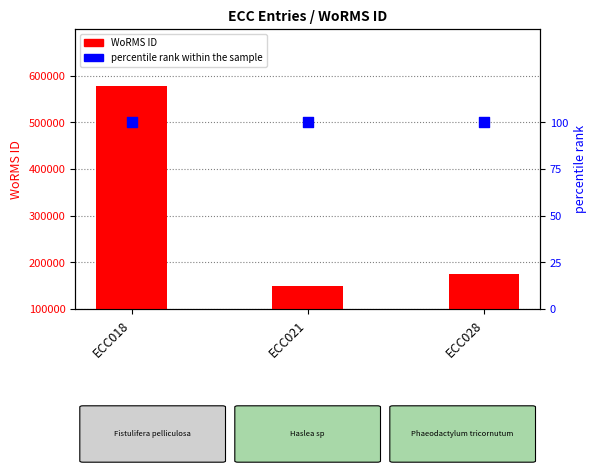

Is the value of percentile rank within the sample at ECC021 greater than the value of WoRMS ID at ECC028?

No